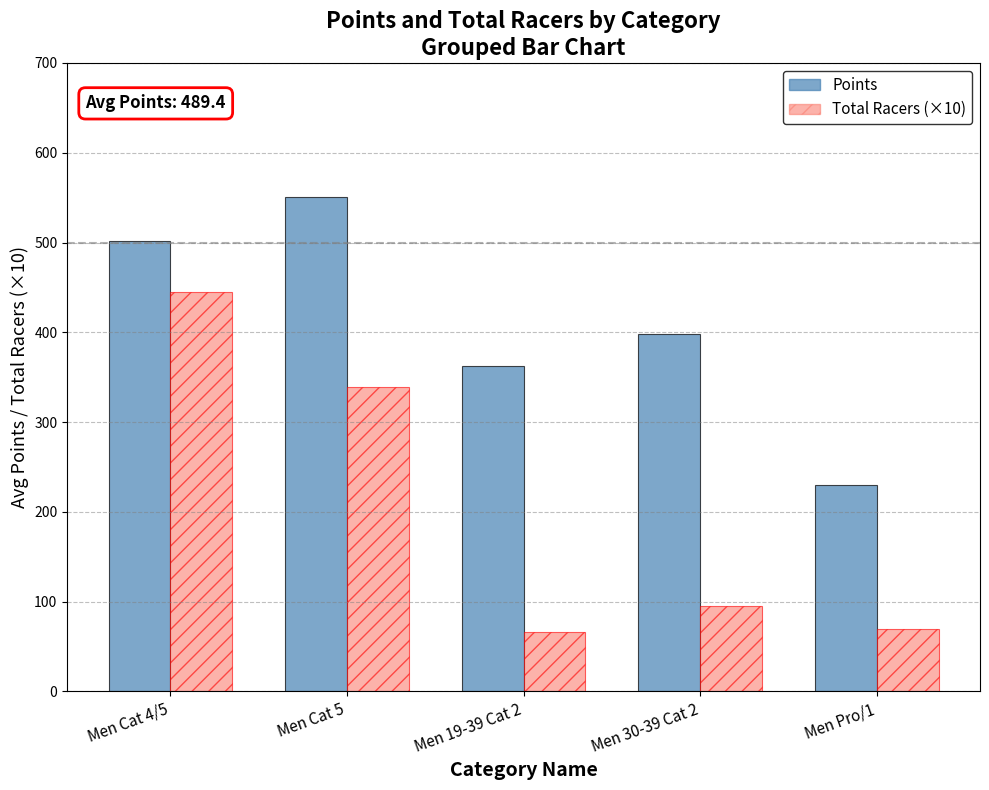

At Men 30-39 Cat 2, list the series in order from largest to smallest.

Points, Total Racers (×10)